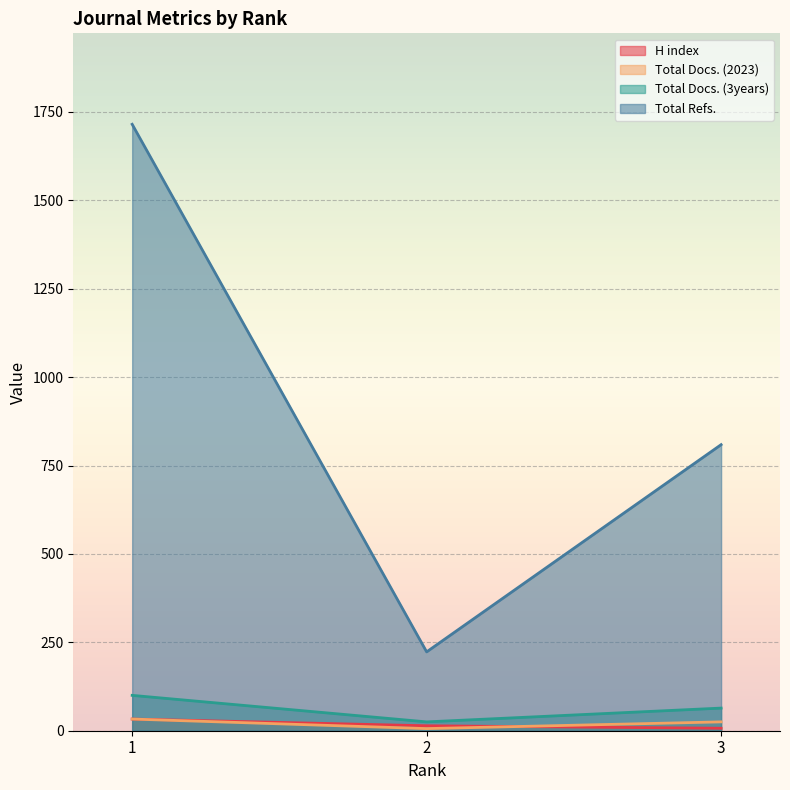

Reading left to right, extract all data points from this chart.

H index: 33	14	7
Total Docs. (2023): 33	6	25
Total Docs. (3years): 100	25	64
Total Refs.: 1715	223	809